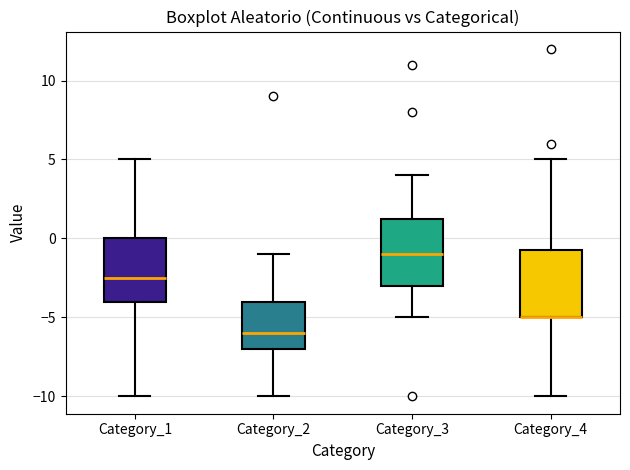

Where is the lower edge of the box for Category_3 on the y-axis? The values are not printed on the chart, so give them approximately, as read against the axis.

-3.0